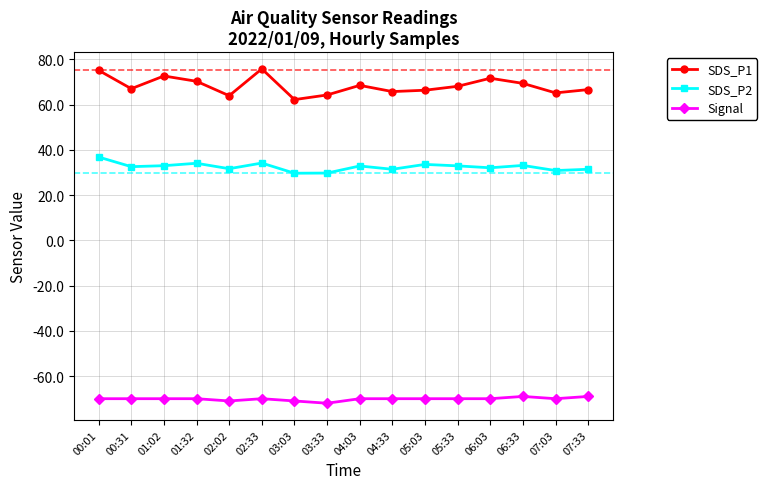

Rank the series by their average value, from highest to lowest.

SDS_P1, SDS_P2, Signal